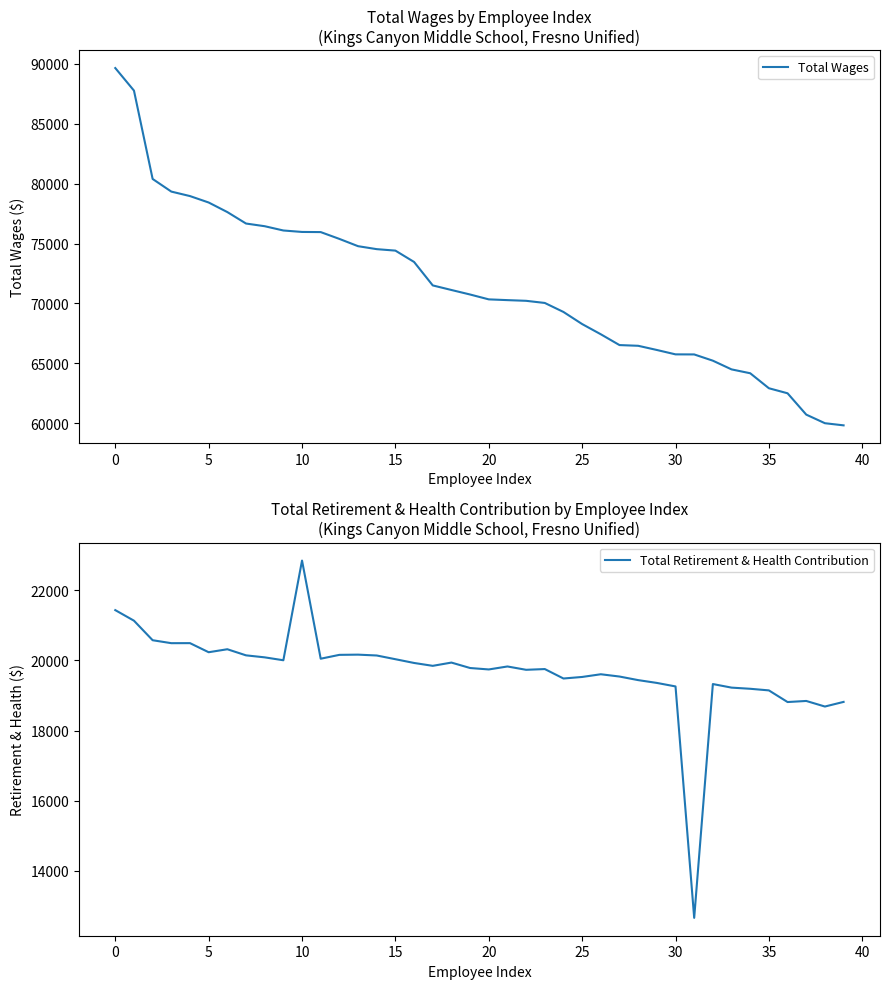

What is the sum of all Total Wages values?

2855530